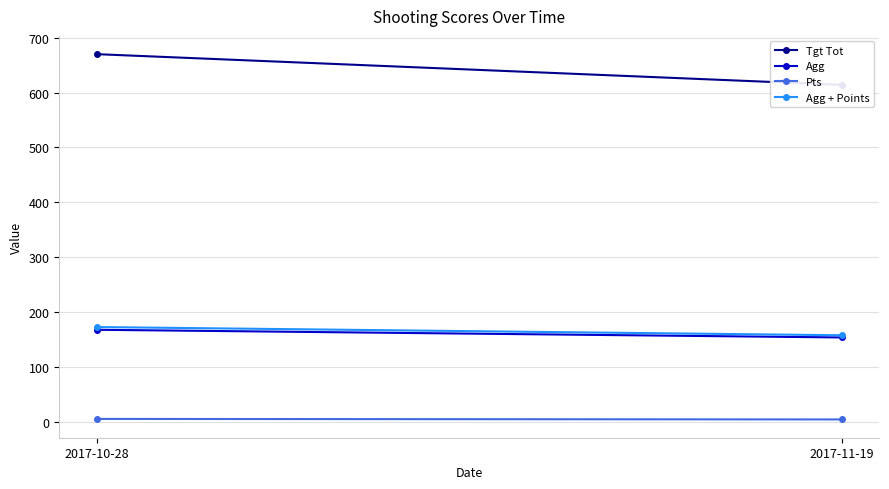

What is the sum of all Pts values?

9.0